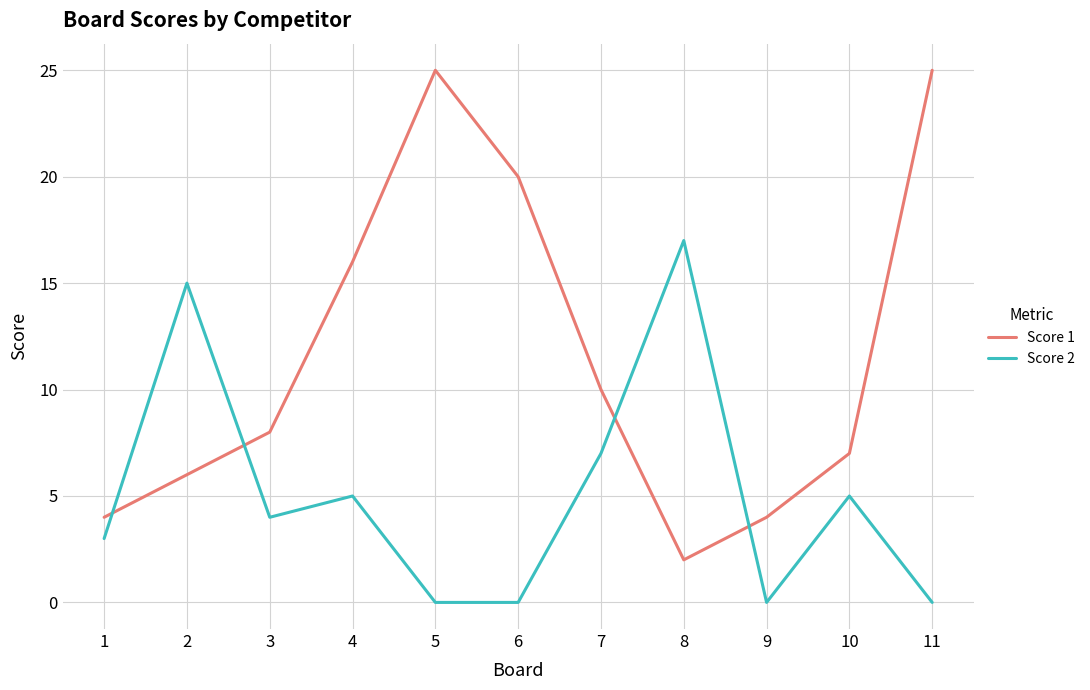

Which series changed the most between 1 and 8?

Score 2